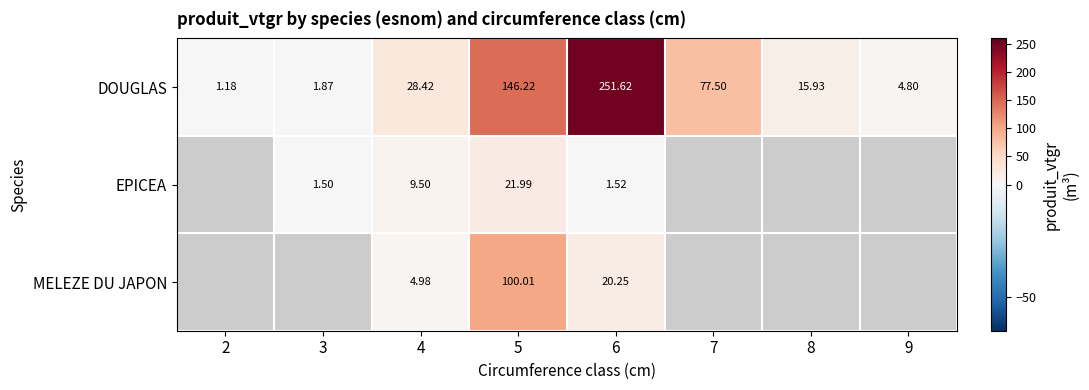

At which label does DOUGLAS first exceed 28?

4